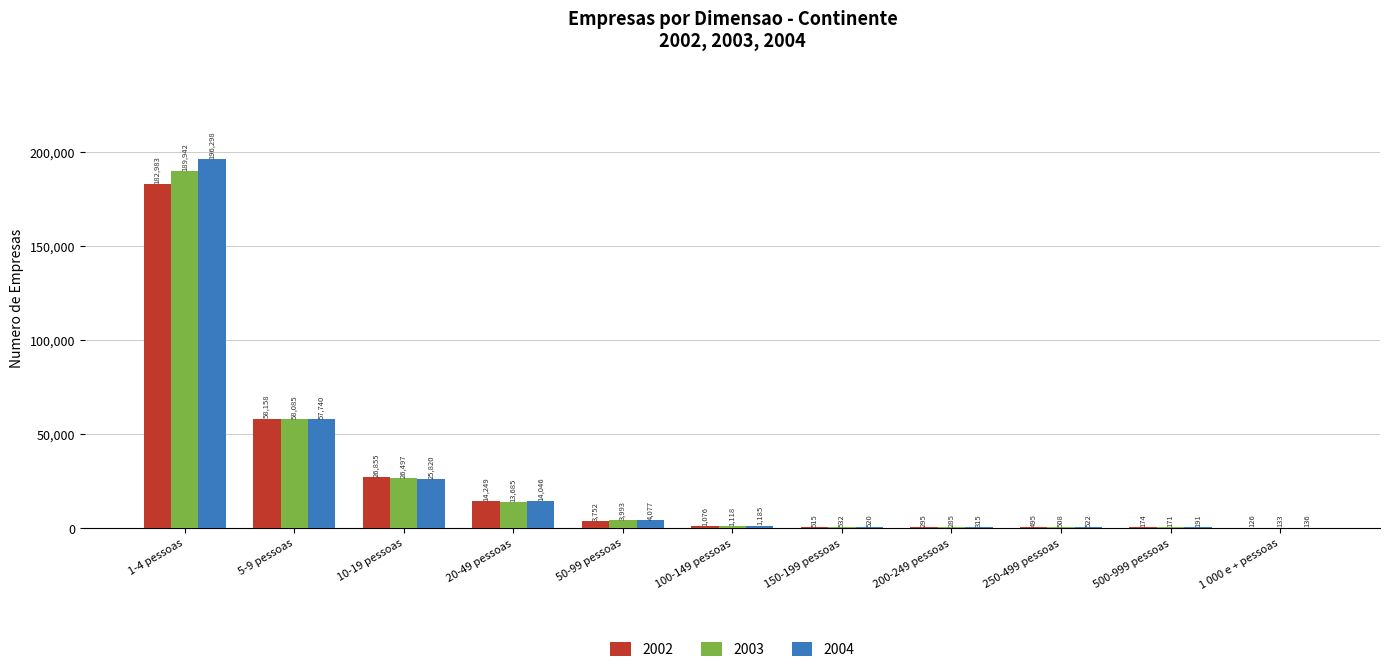

What are all the series names shown in the legend?

2002, 2003, 2004